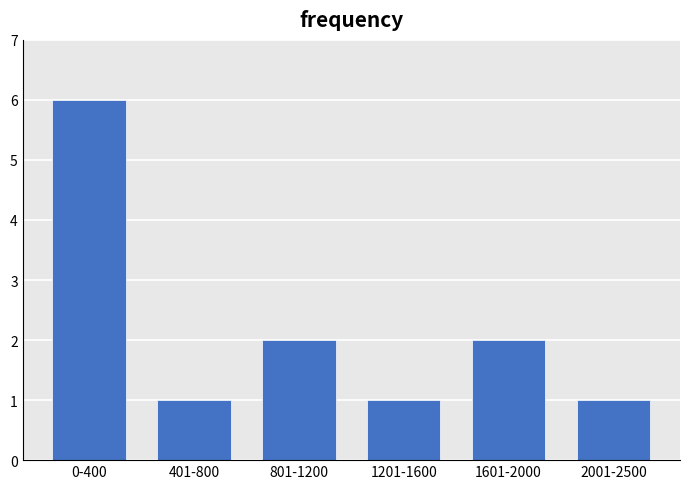

Reading right to left, what are all the values shown in this chart?

1	2	1	2	1	6